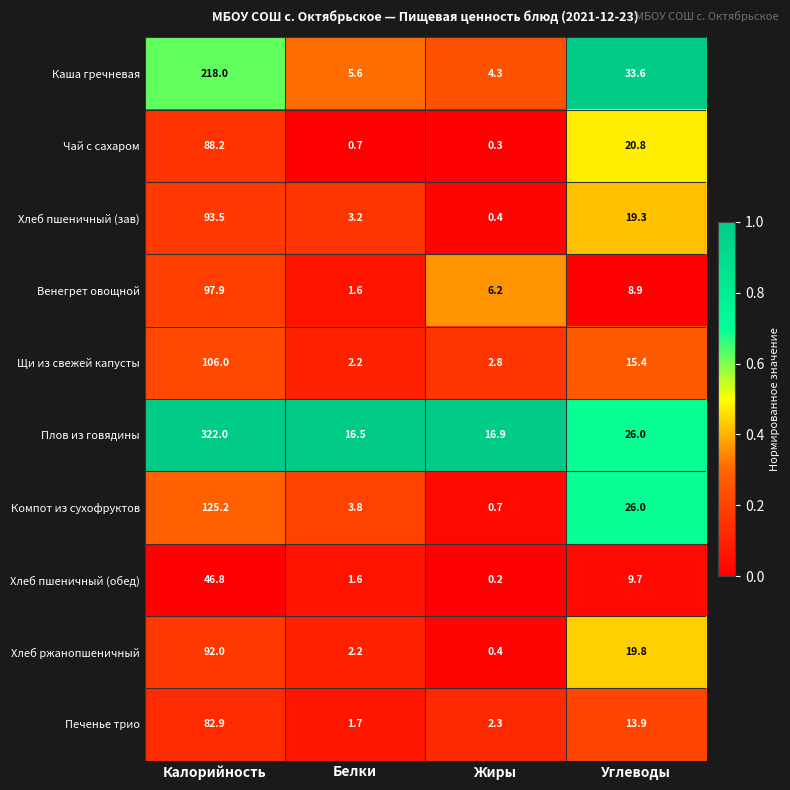

Count the number of data series in this chart.

10